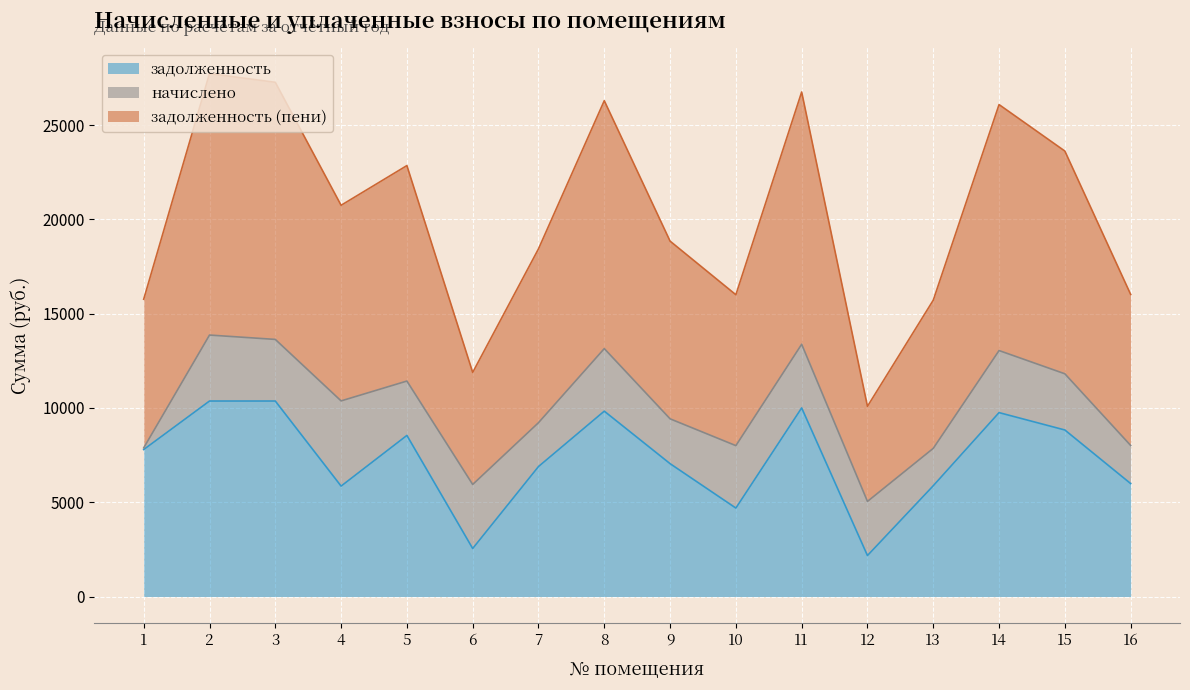

Where is the first local maximum for задолженность (пени)?

2